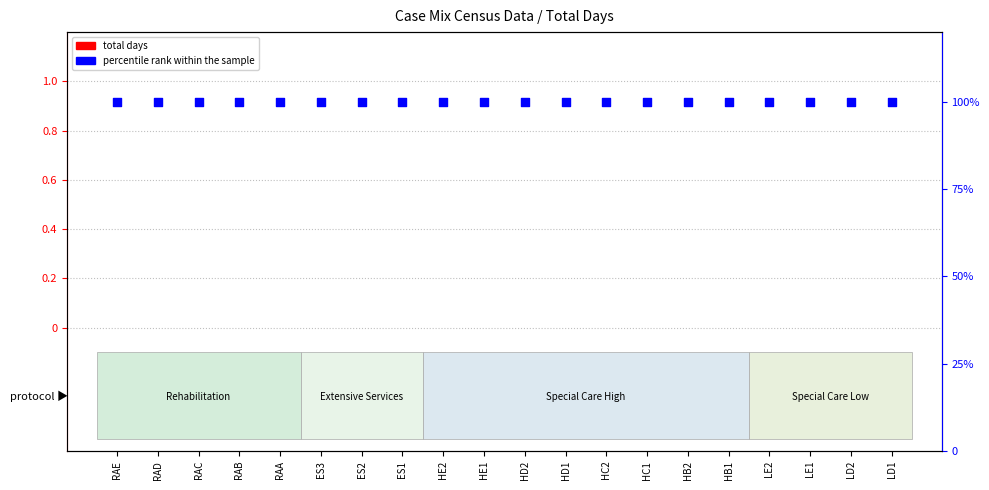

What is the total value across all series at HC2?

100